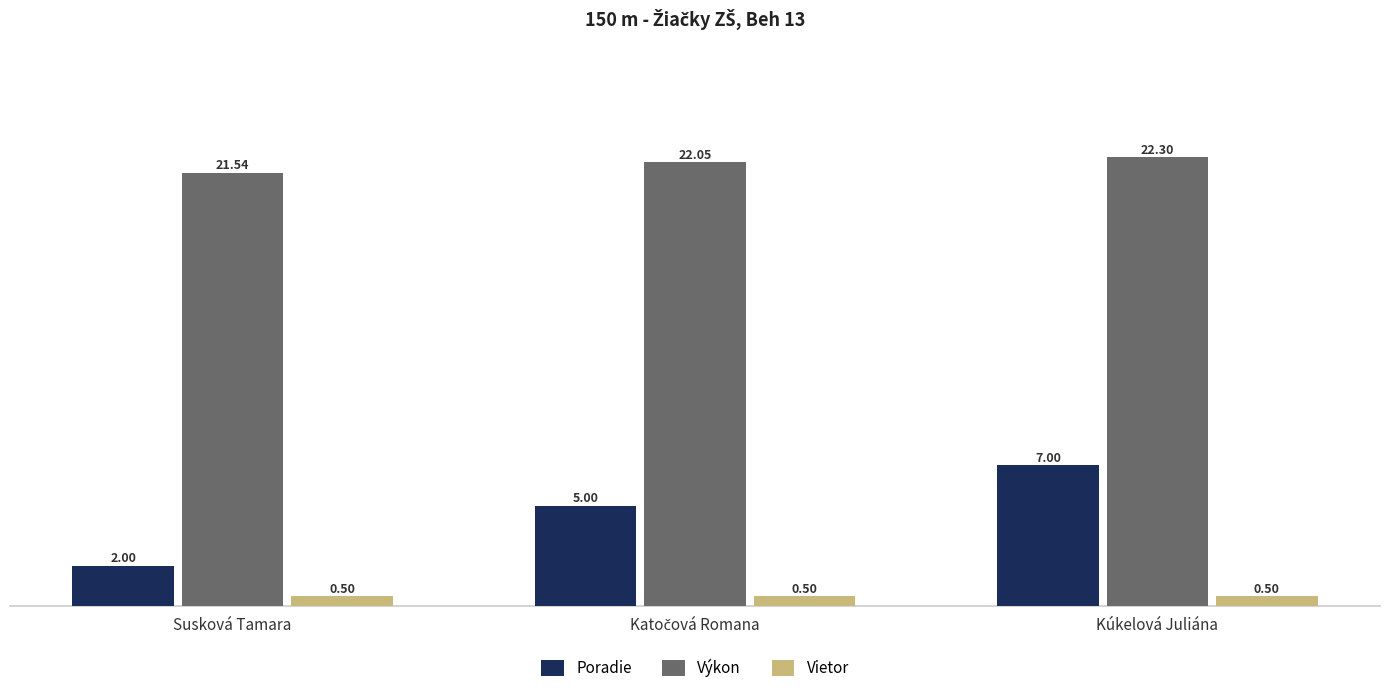

Which label corresponds to the largest value in the chart?

Kúkelová Juliána